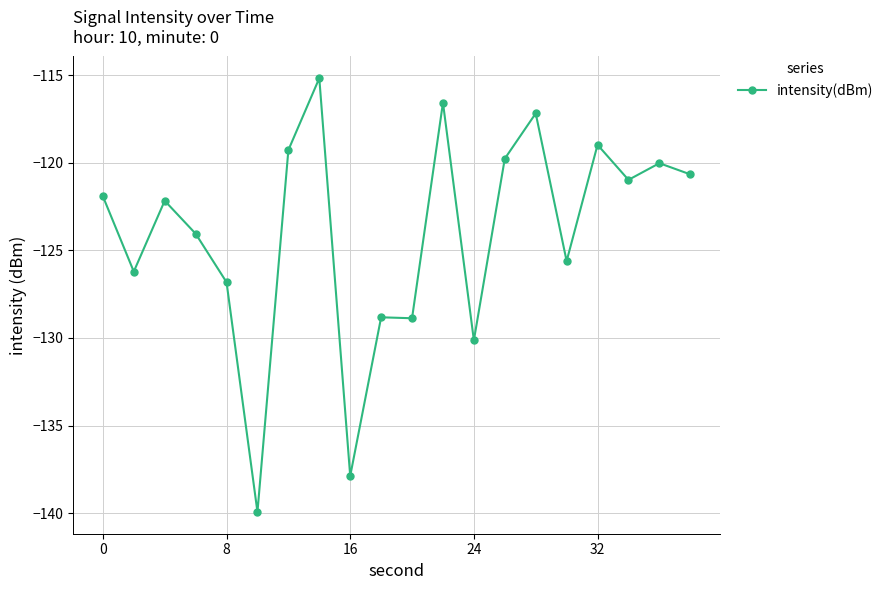

How many categories are shown in the chart?

20